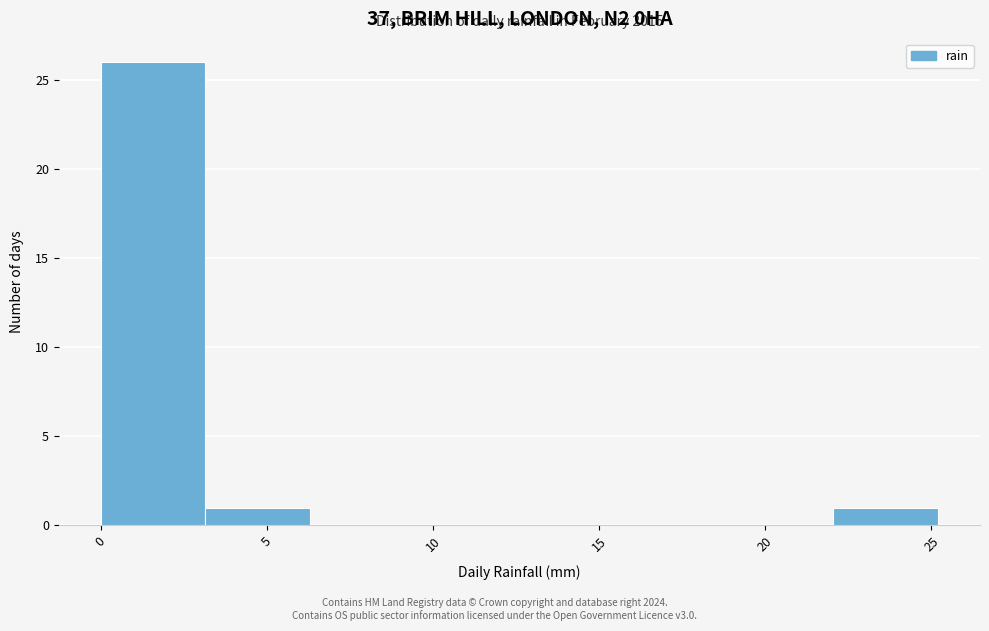

Over which range of the x-axis is the bar tallest?

0.00 to 3.15